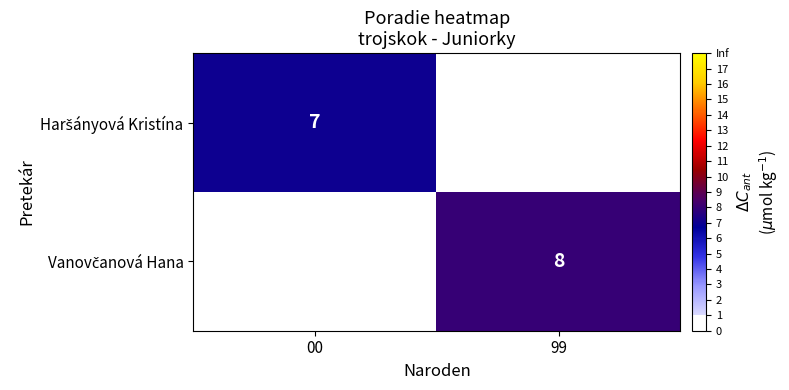

Rank the categories by Haršányová Kristína value from lowest to highest.

00, 99